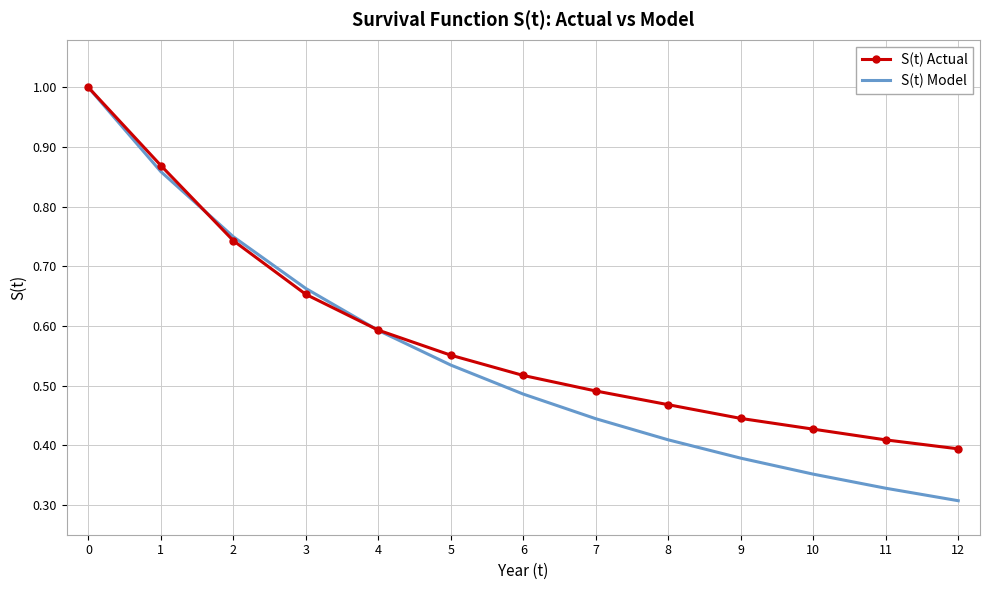

Which category has the lowest value across all series?

12